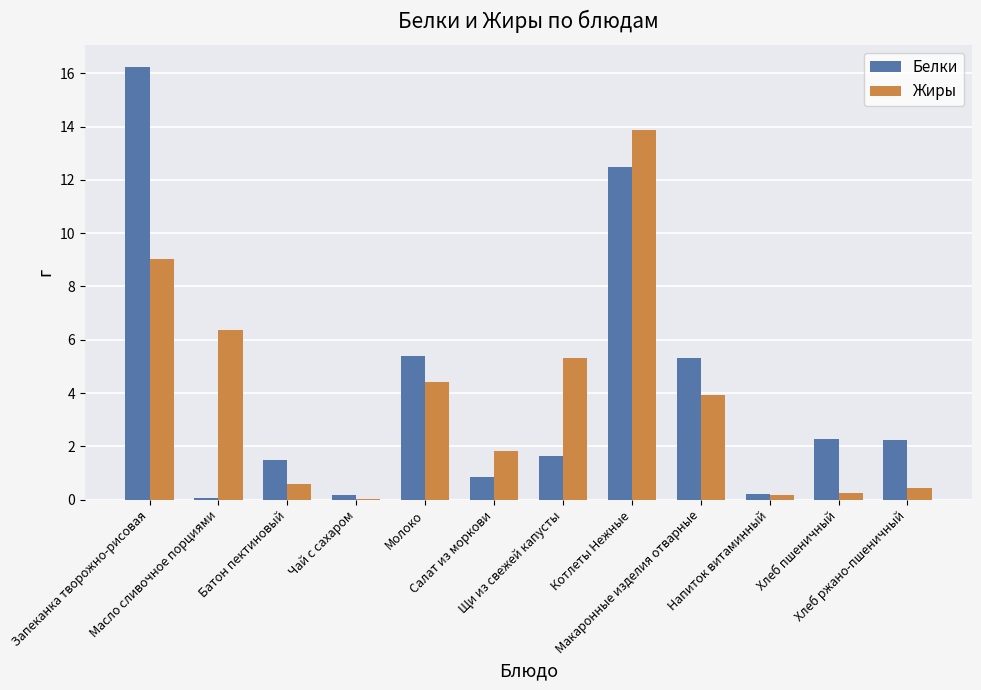

Which category has the highest value in the Белки series?

Запеканка творожно-рисовая